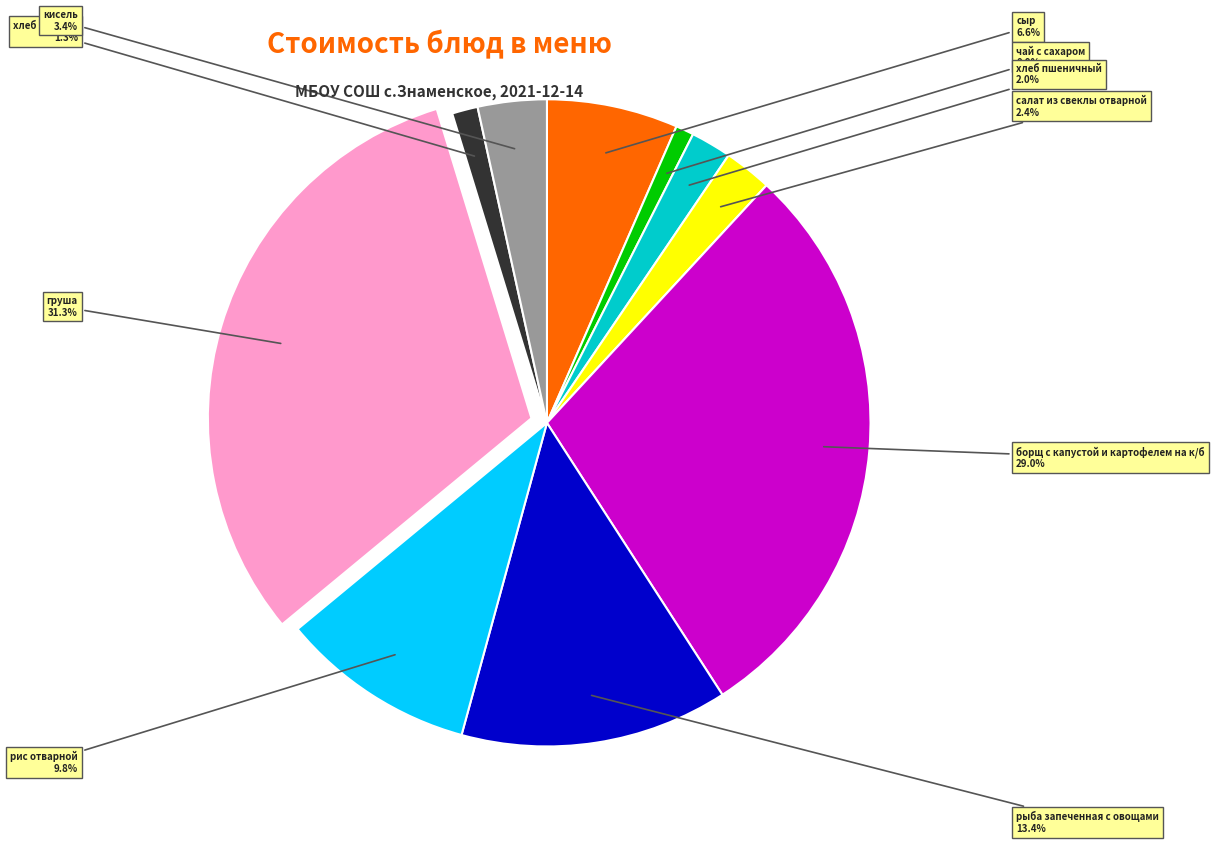

To the nearest percent, what portion does груша represent?

31%